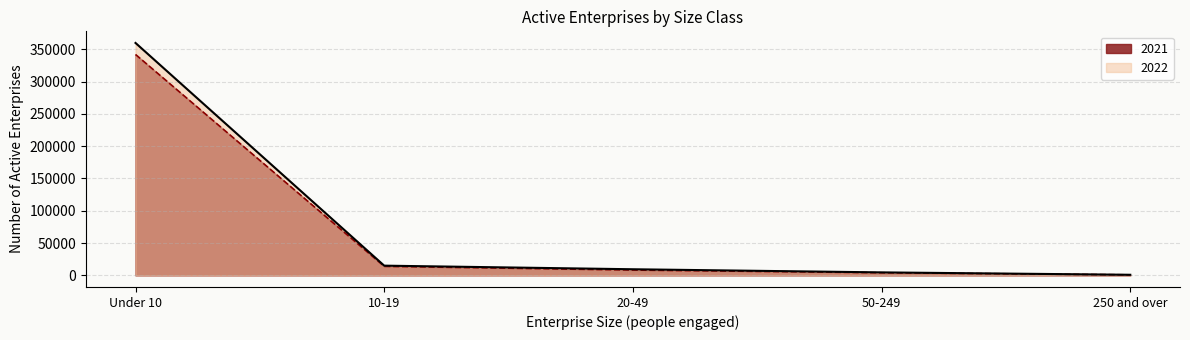

Between 10-19 and 20-49, which series saw the biggest shift?

2021